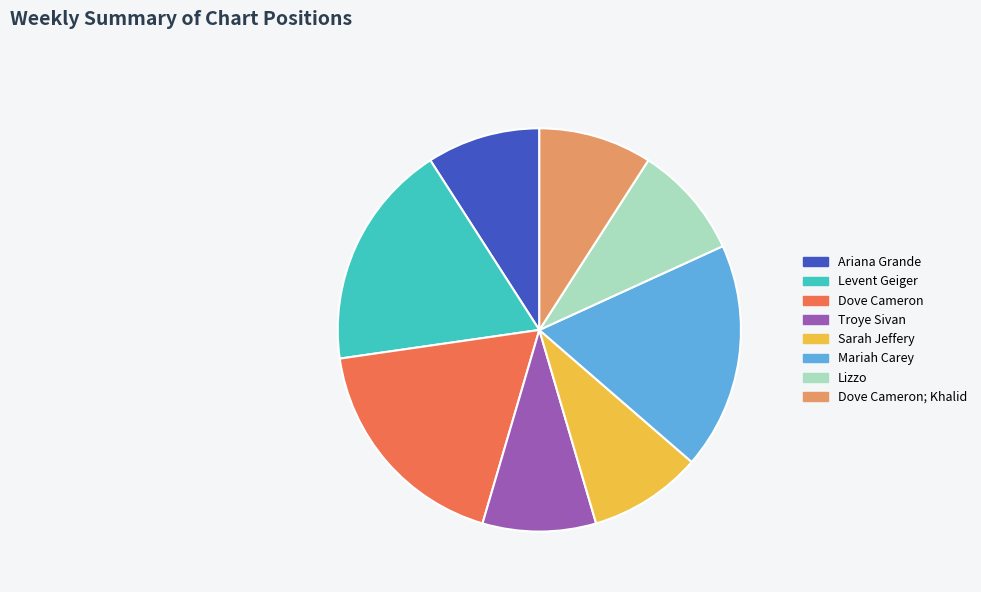

Is there any slice that represents more than half of the pie?

No